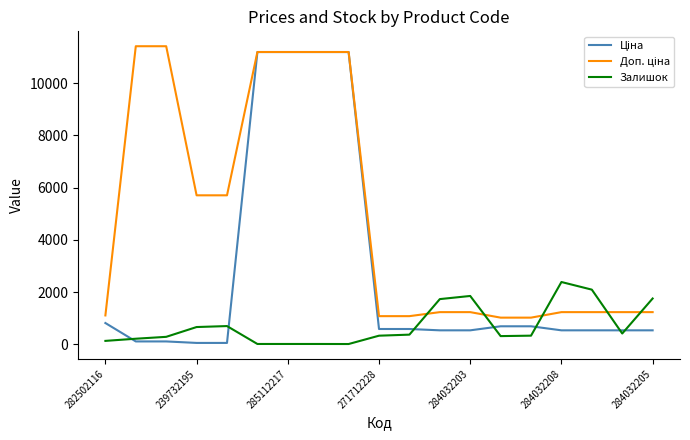

Does the chart display data point markers on the line(s)?

No